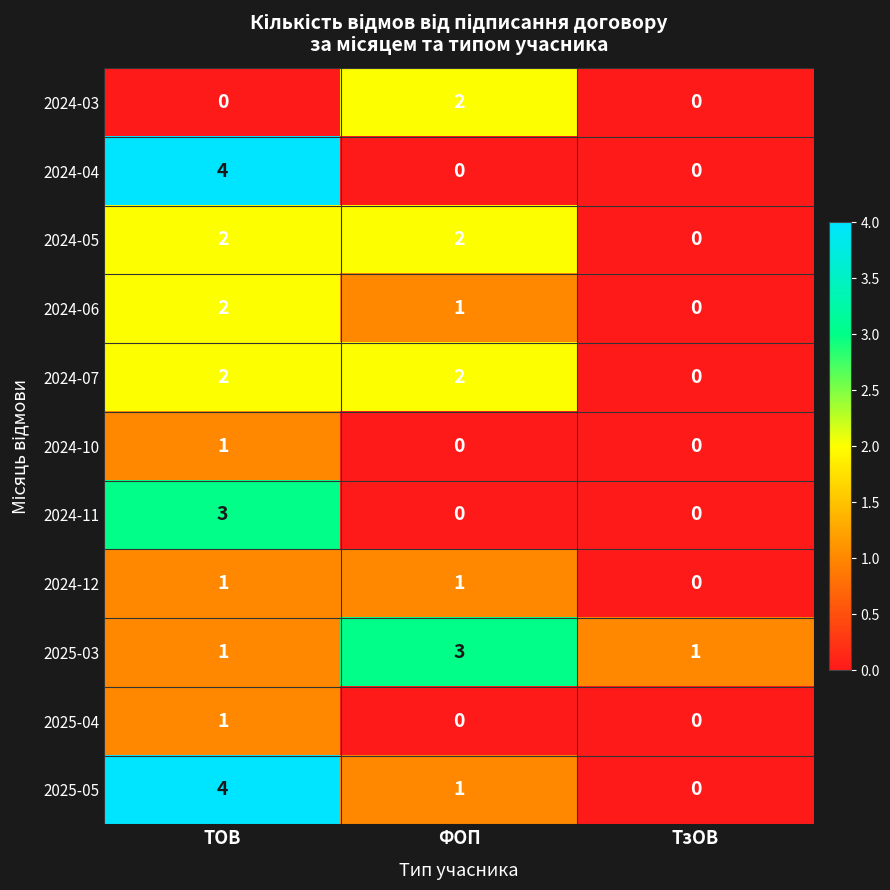

Is the value of 2024-03 at ФОП greater than the value of 2025-03 at ТзОВ?

Yes